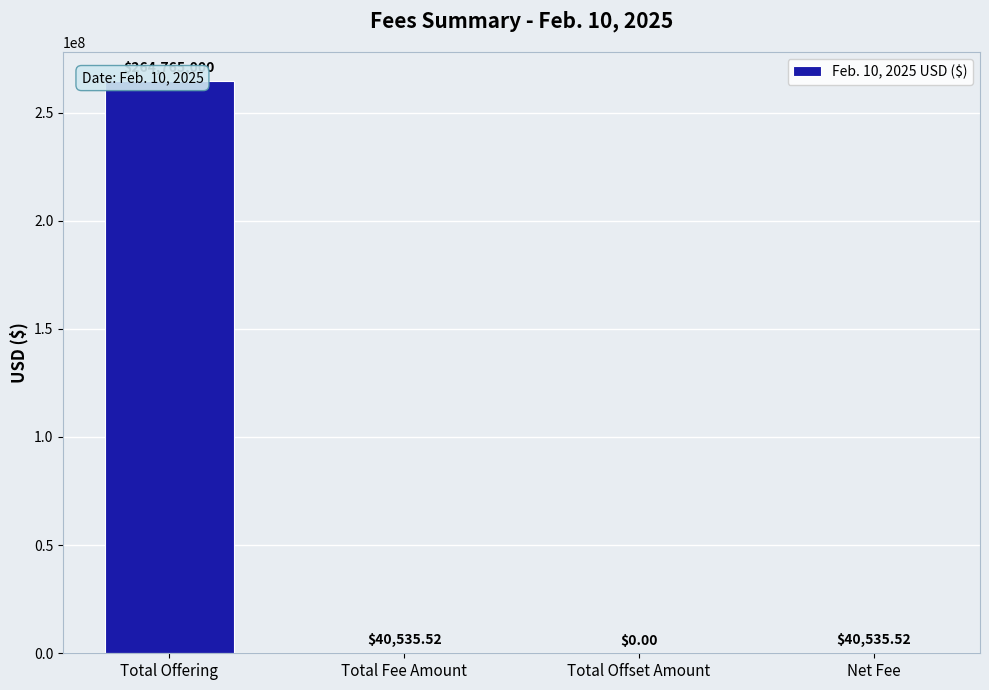

How many values are below 40535?

1